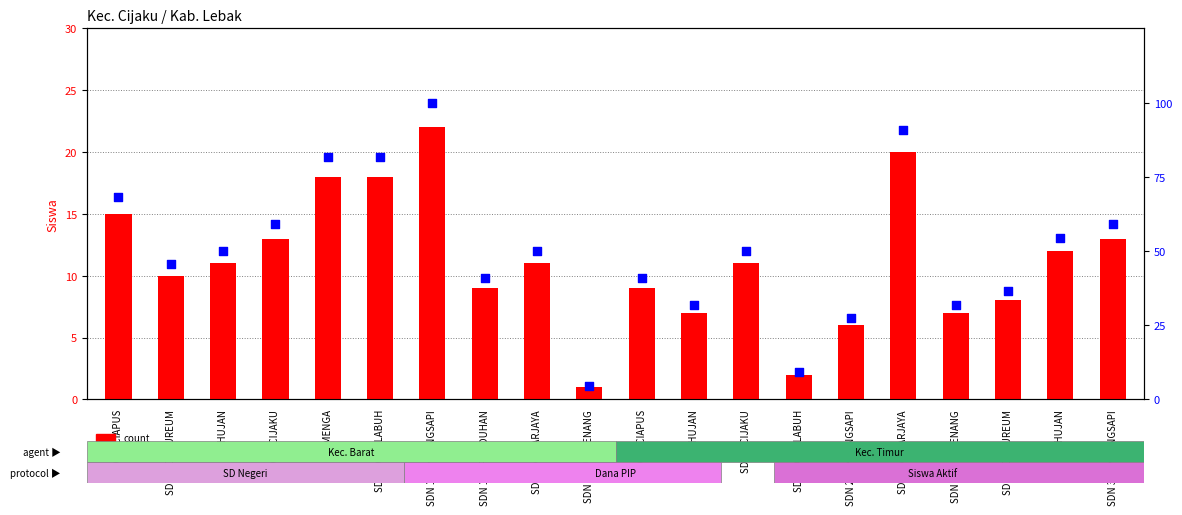

Which series has the largest Y range (max minus min)?

percentile rank within the sample